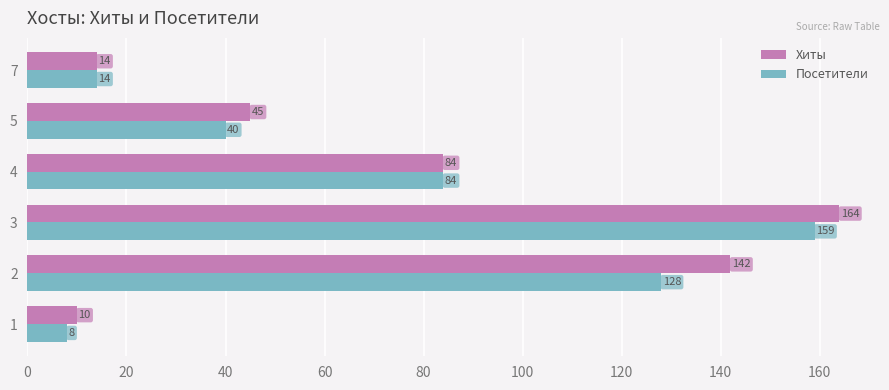

Which series has the largest total across all categories?

Хиты